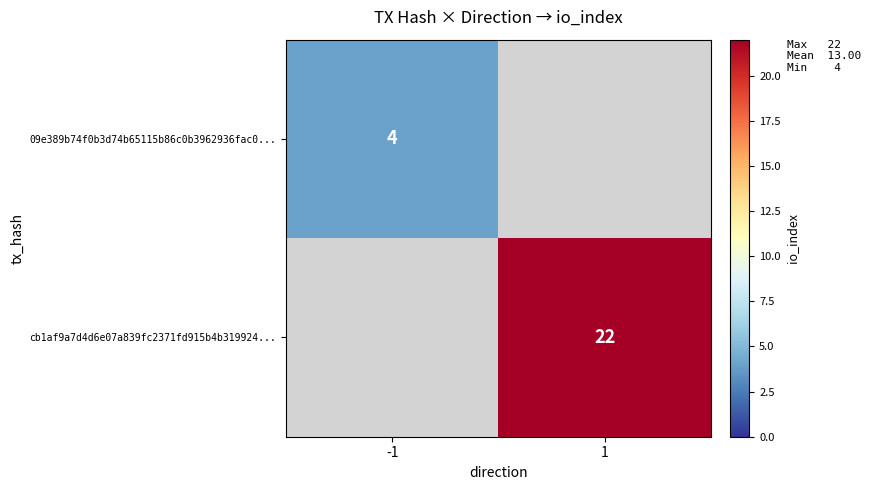

Is it true that cb1af9a7d4d6e07a839fc2371fd915b4b319924... equals 33.3 at 1?

False